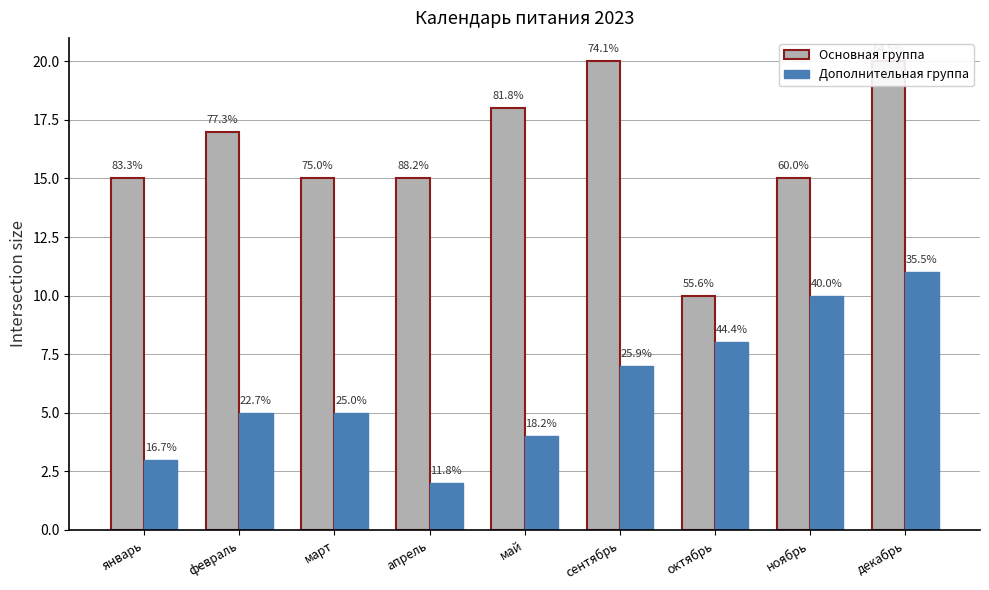

What is the highest value of the Дополнительная группа series?

11